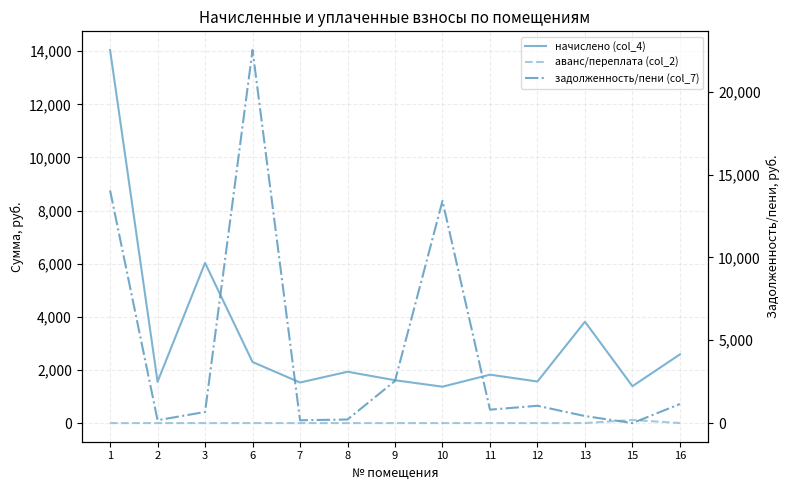

Which series ends up on top after the final intersection of задолженность/пени (col_7) and аванс/переплата (col_2)?

задолженность/пени (col_7)